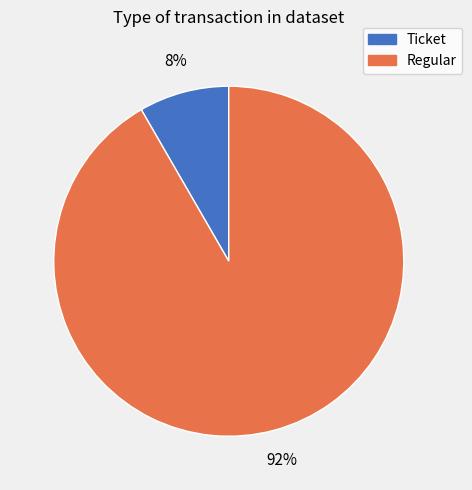

Is the sum of Ticket and Regular greater than half?

Yes